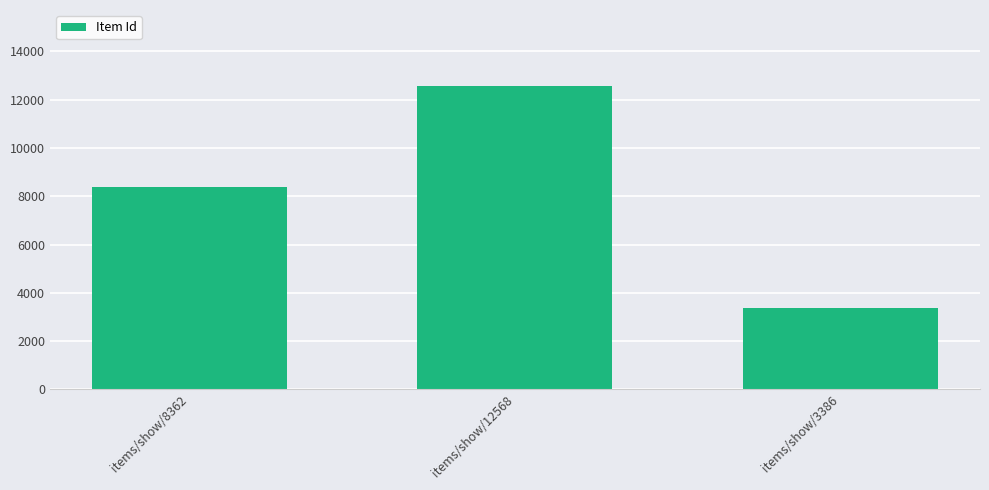

How many values are below 8362?

1